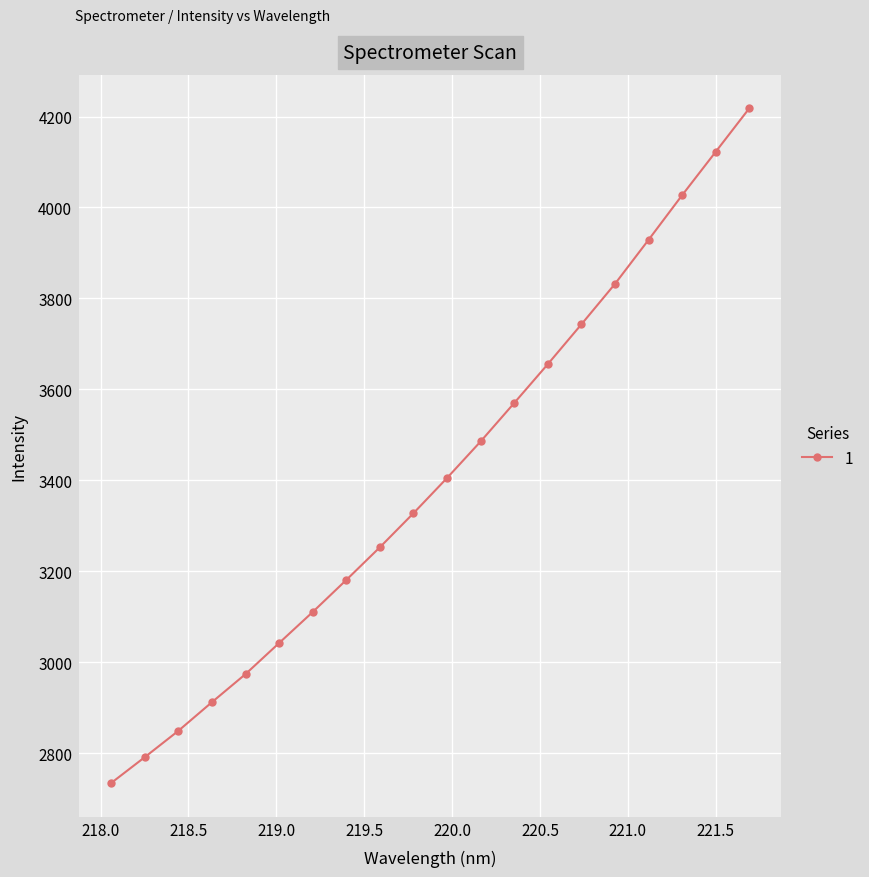

Does the chart display data point markers on the line(s)?

Yes